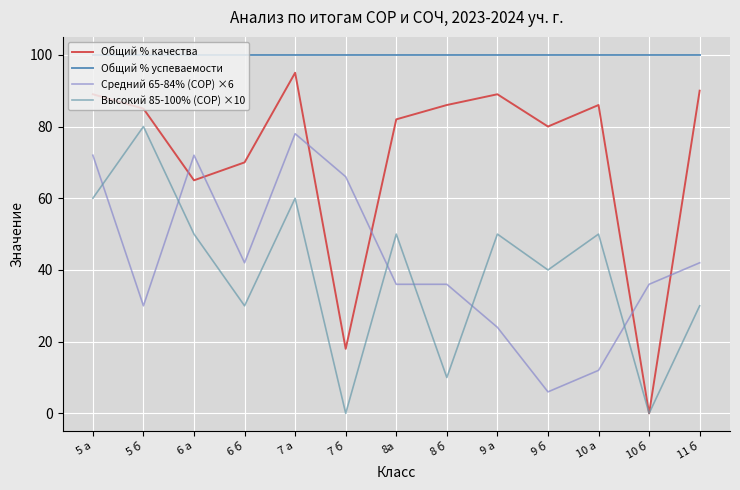

What is the spread (max minus min) of values at 7 а?

40